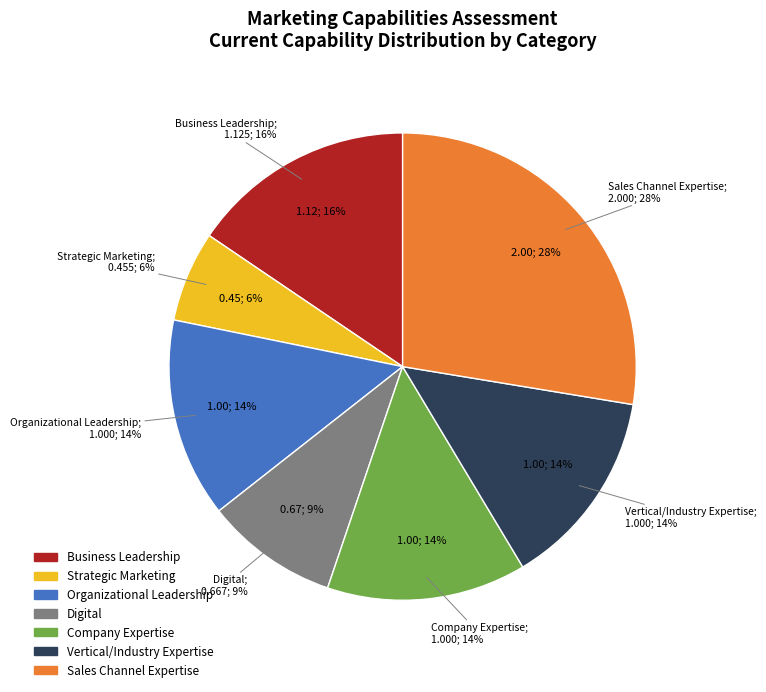

How many slices are in this pie chart?

7